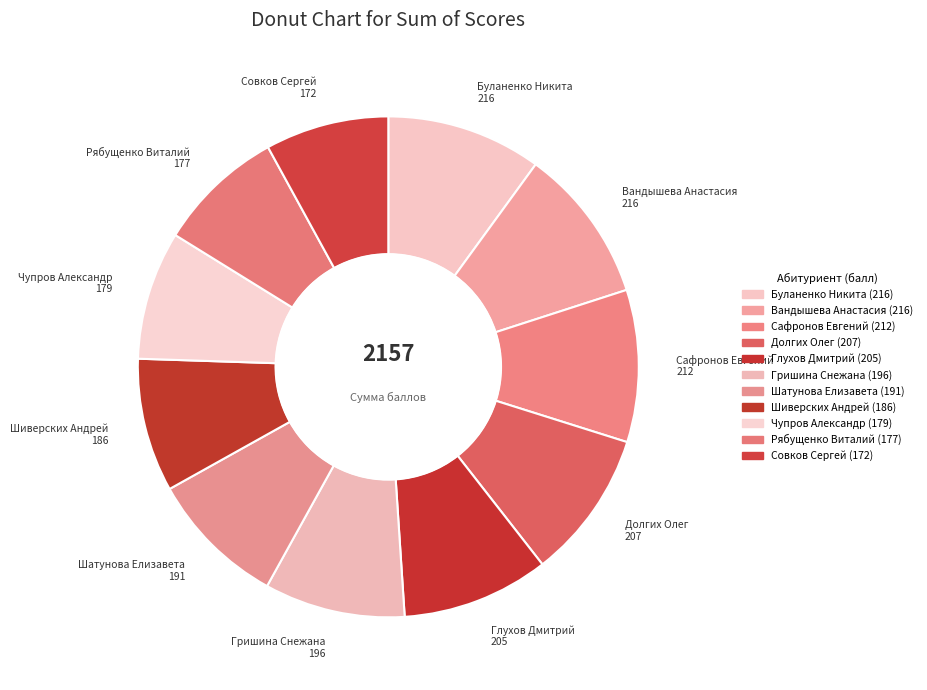

How many segments does this pie chart have?

11